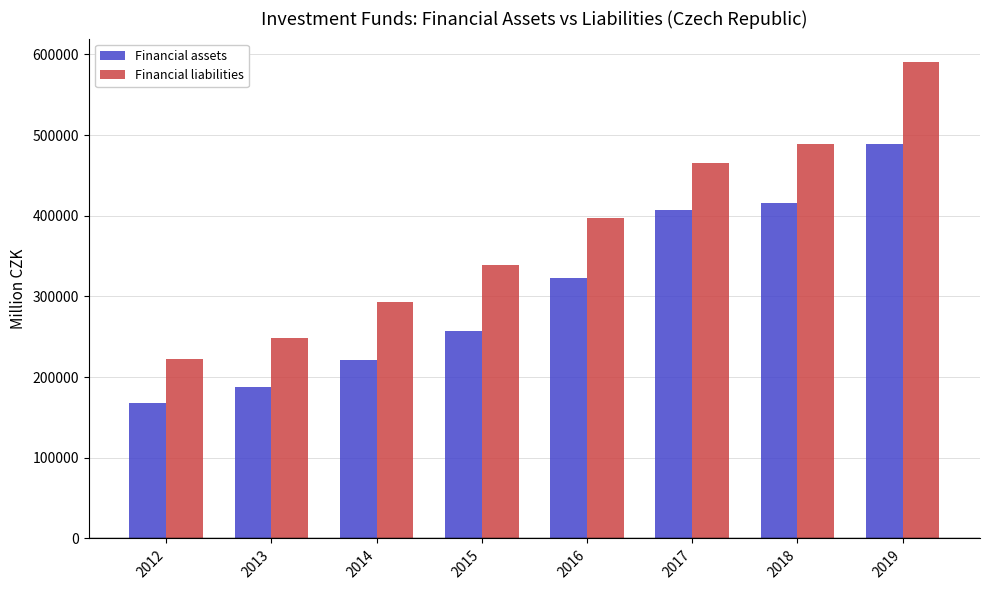

Is the value of Financial liabilities at 2015 greater than the value of Financial assets at 2017?

No